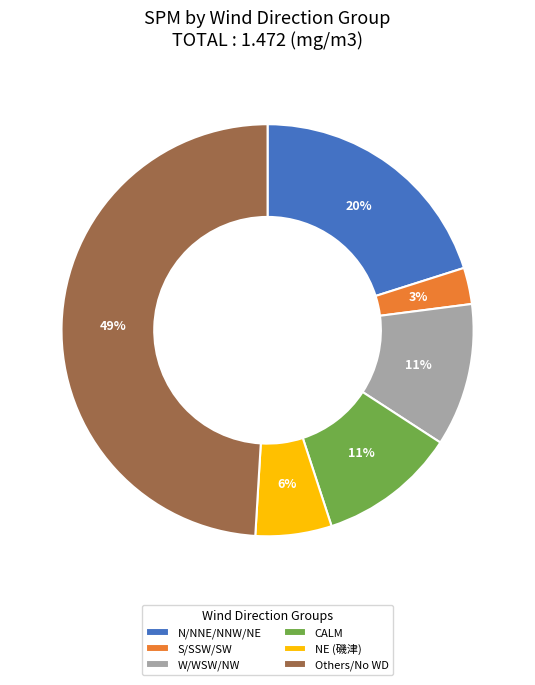

To the nearest percent, what percentage of the pie is N/NNE/NNW/NE?

20%